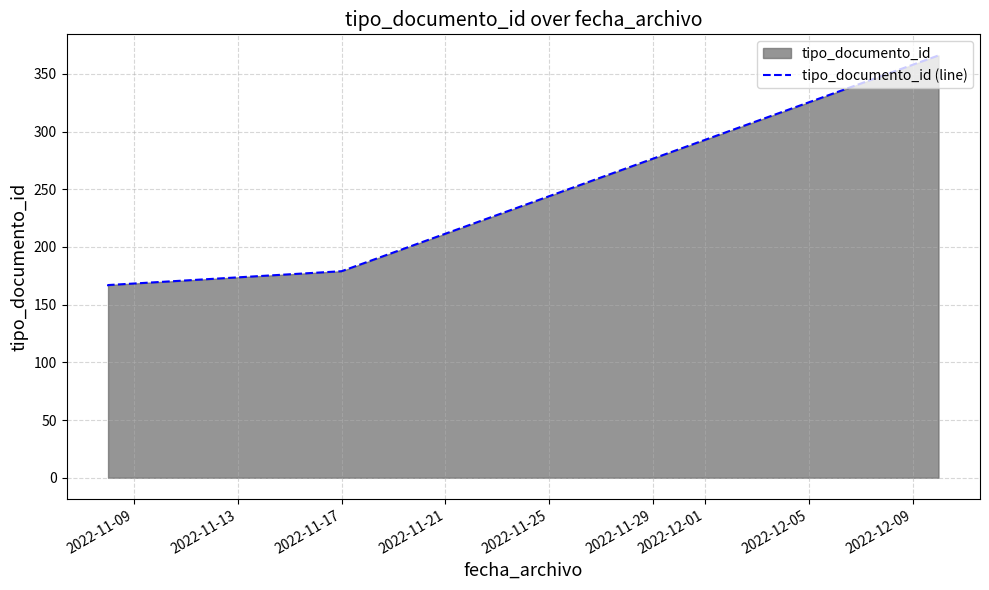

True or false: there are more than 1 points higher than both neighbors.

False